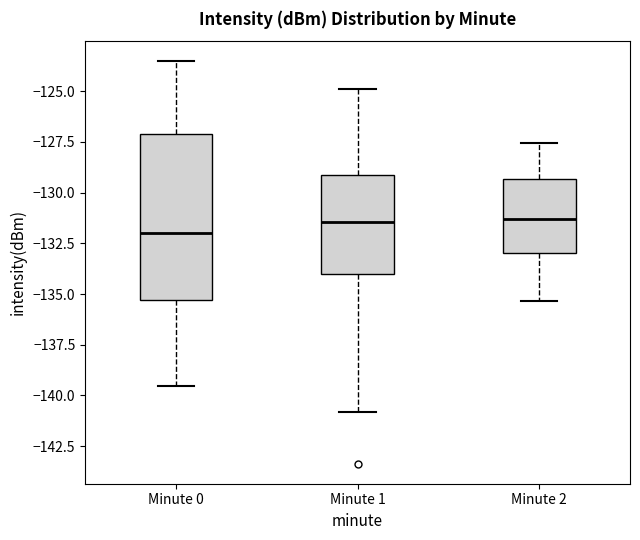

Reading left to right, transcribe this box plot: for each box, give where its median line is, the range the box spans, and where its two whiskers end, as read against the y-axis. The values are not printed on the chart, so give them approximately, as read against the axis.

Minute 0: median -132.0, box -135.5 to -127.0, whiskers -139.5 to -123.5
Minute 1: median -131.5, box -134.0 to -129.0, whiskers -141.0 to -125.0
Minute 2: median -131.5, box -133.0 to -129.5, whiskers -135.5 to -127.5